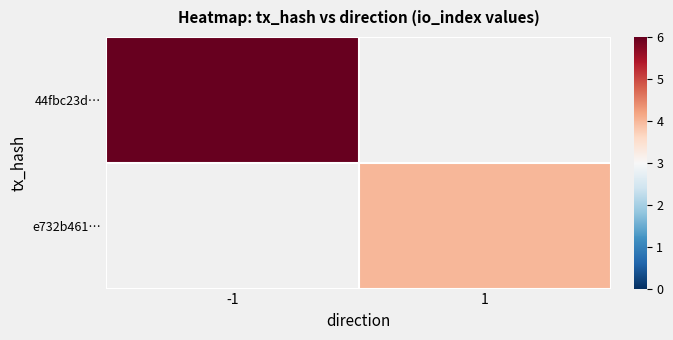

Which label corresponds to the smallest value in the chart?

1